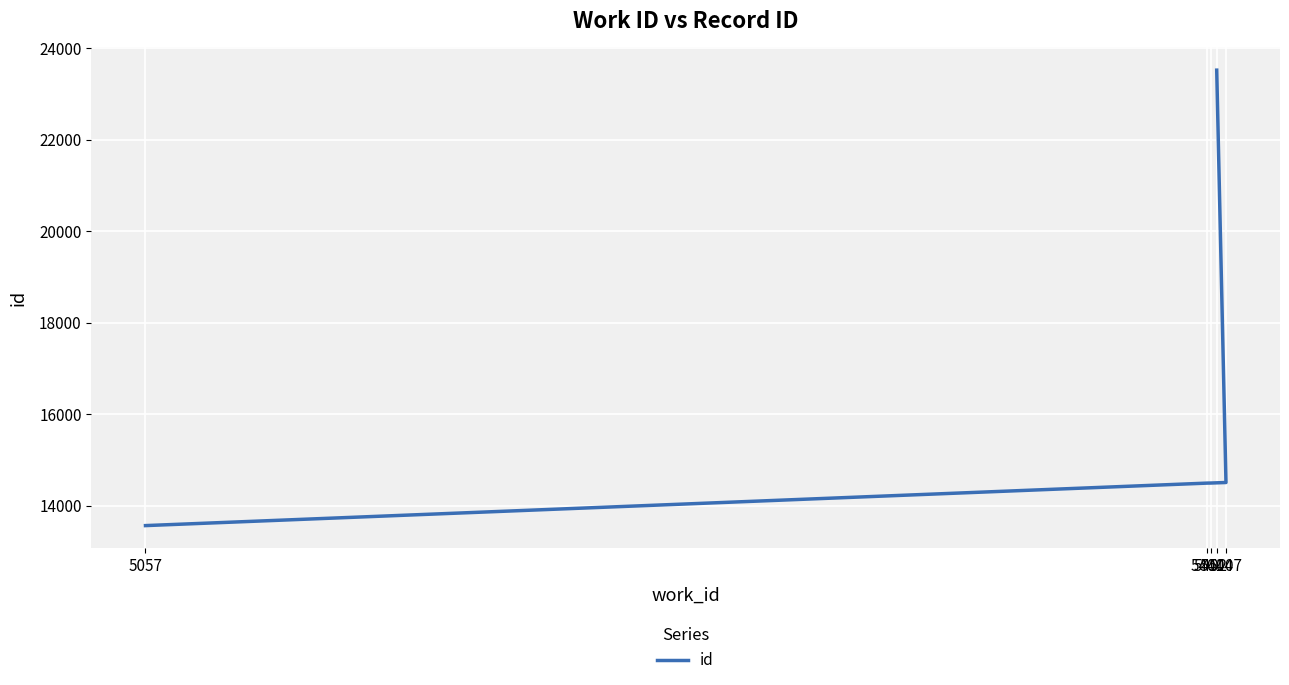

What is the average value?

16115